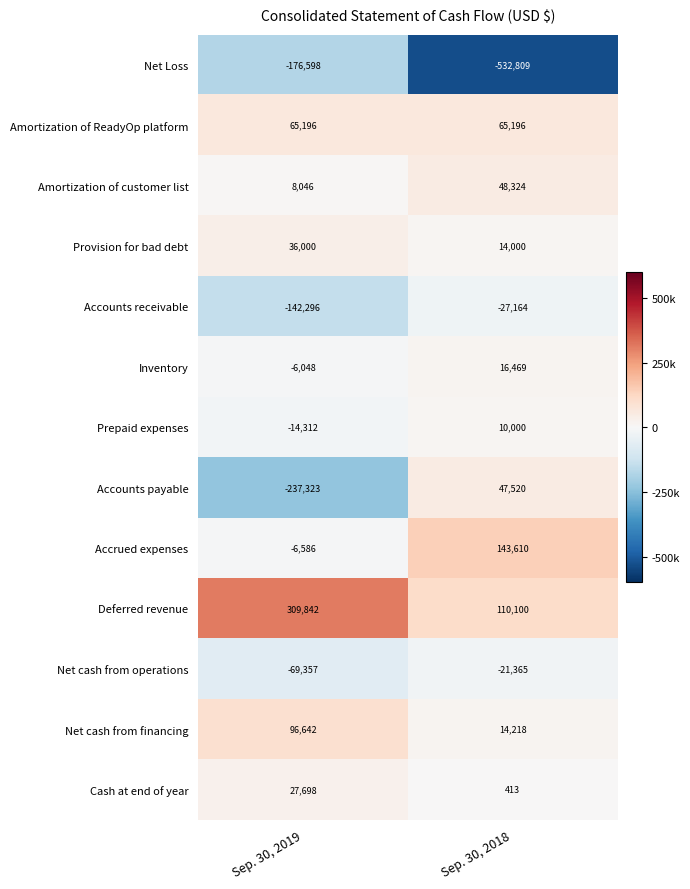

Is it true that Prepaid expenses equals -8760 at Sep. 30, 2019?

False